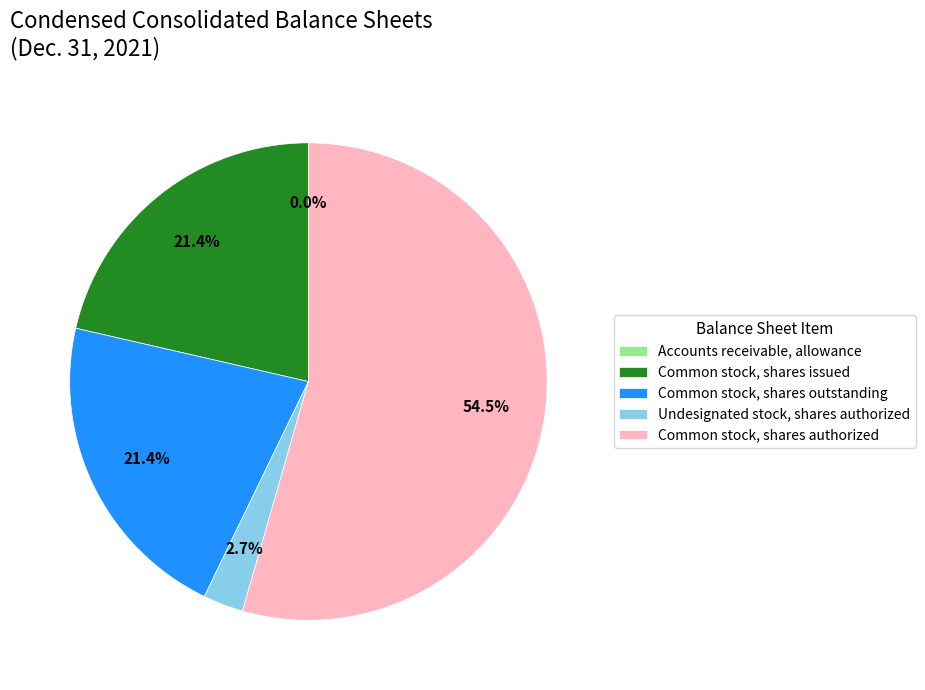

What percentage is the Common stock, shares outstanding slice, to the nearest percent?

21%